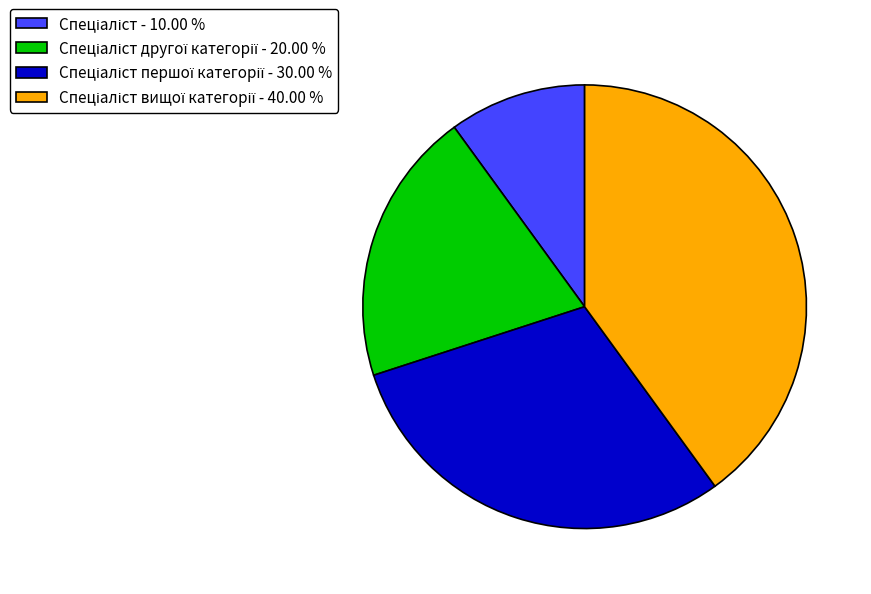

Is there a majority slice in this chart?

No